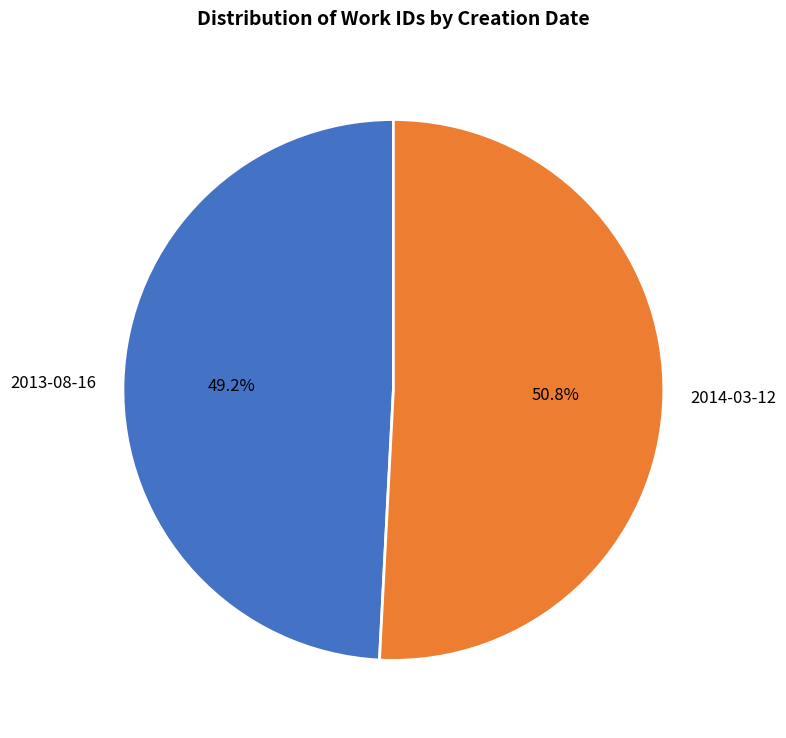

Is there any slice that represents more than half of the pie?

Yes